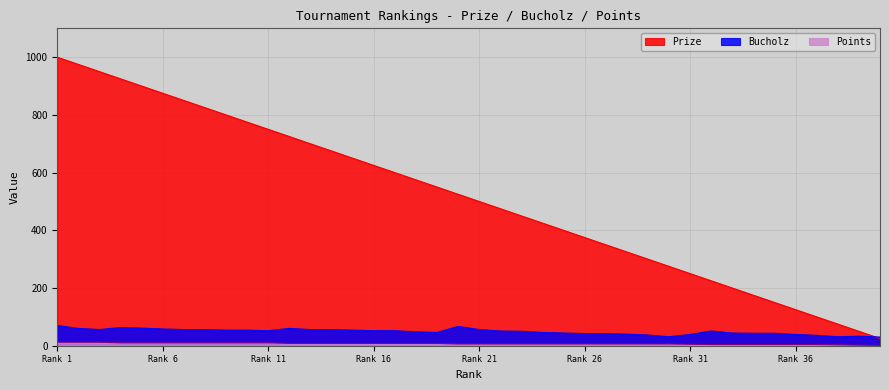

Which series has the widest spread of values?

Prize